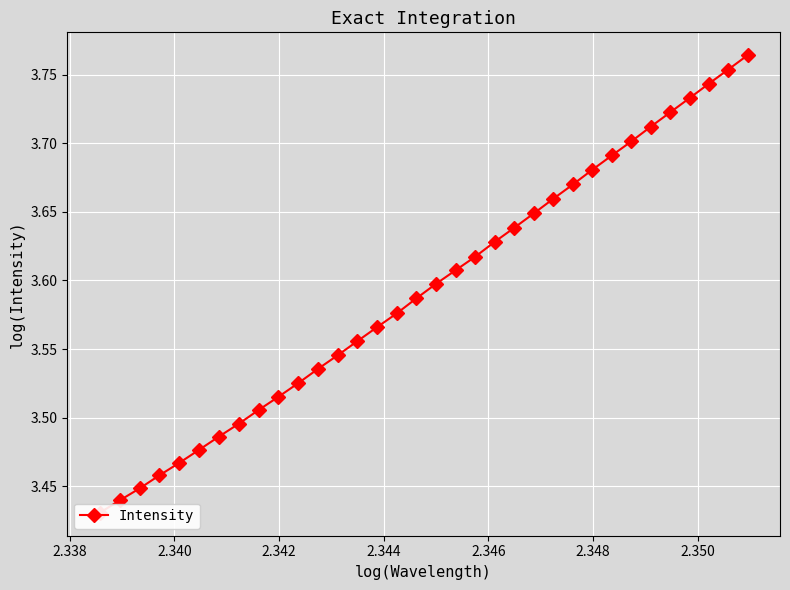

What is the sum of all values?

122.2